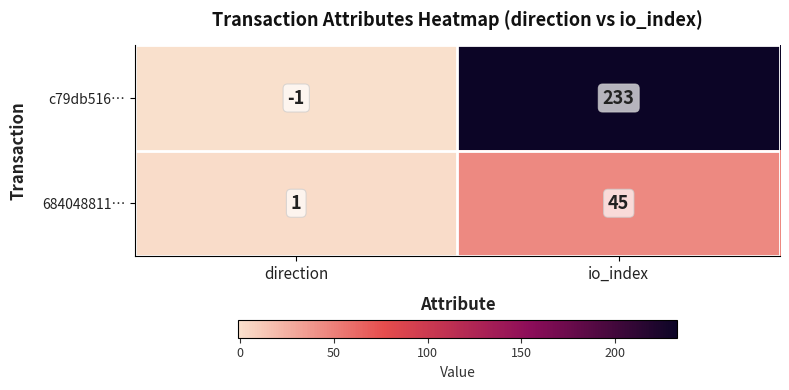

Reading left to right, what are all the values shown in this chart?

c79db516…: direction=-1	io_index=233
684048811…: direction=1	io_index=45